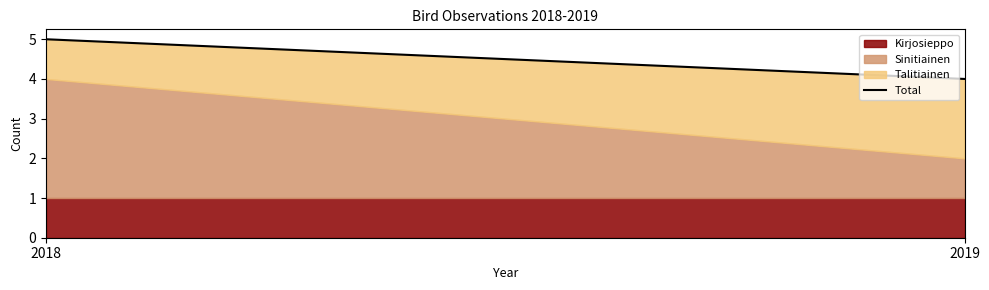

Read the value at 2019.

4